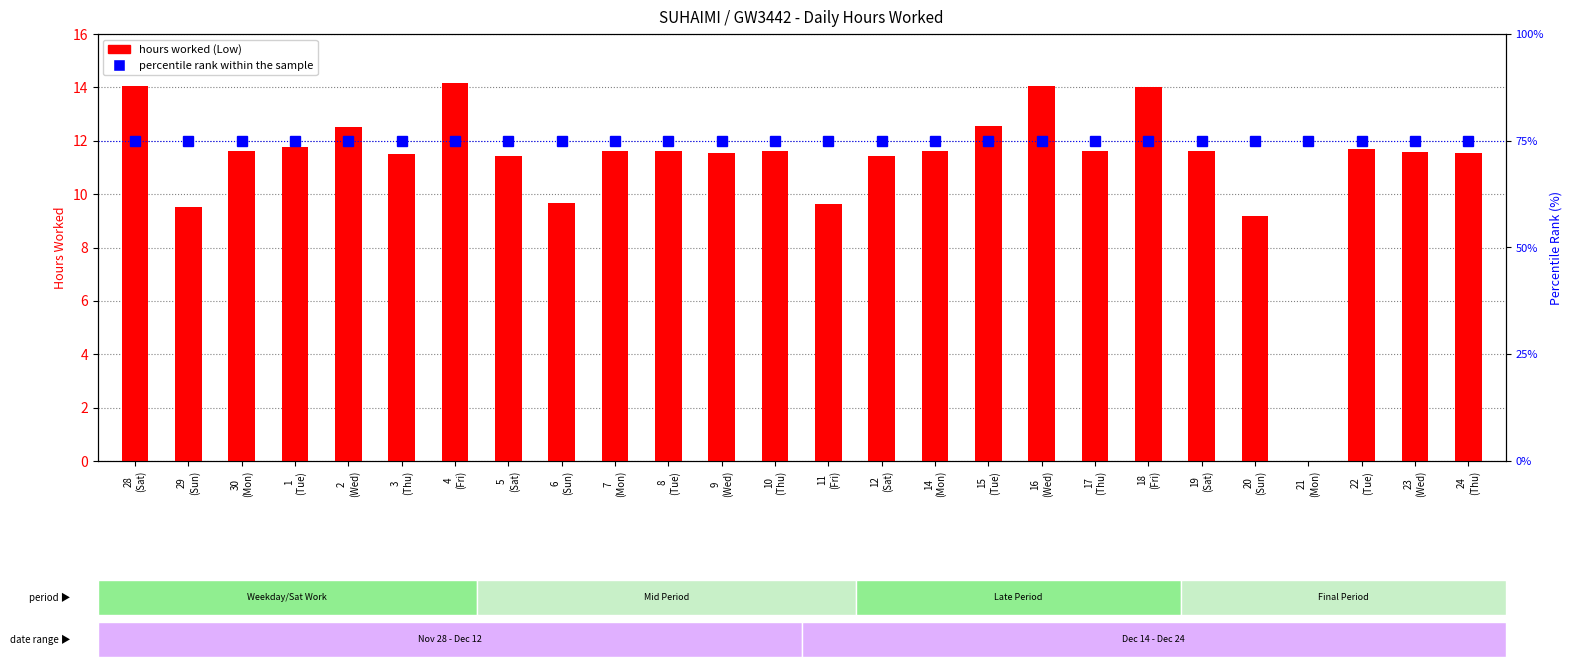

Where is hours worked nearest to the value 7?

20
(Sun)